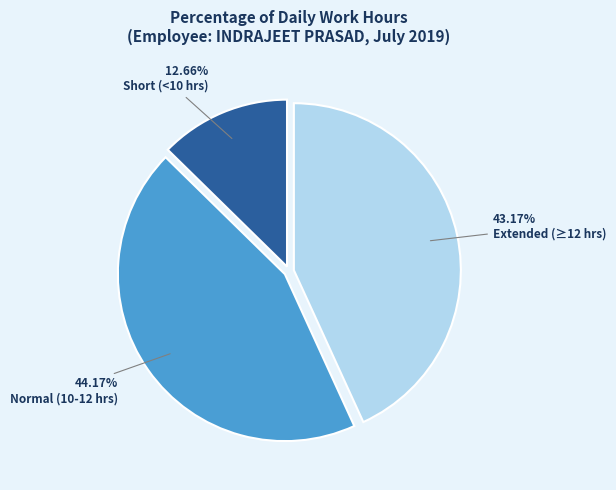

Is there a majority slice in this chart?

No